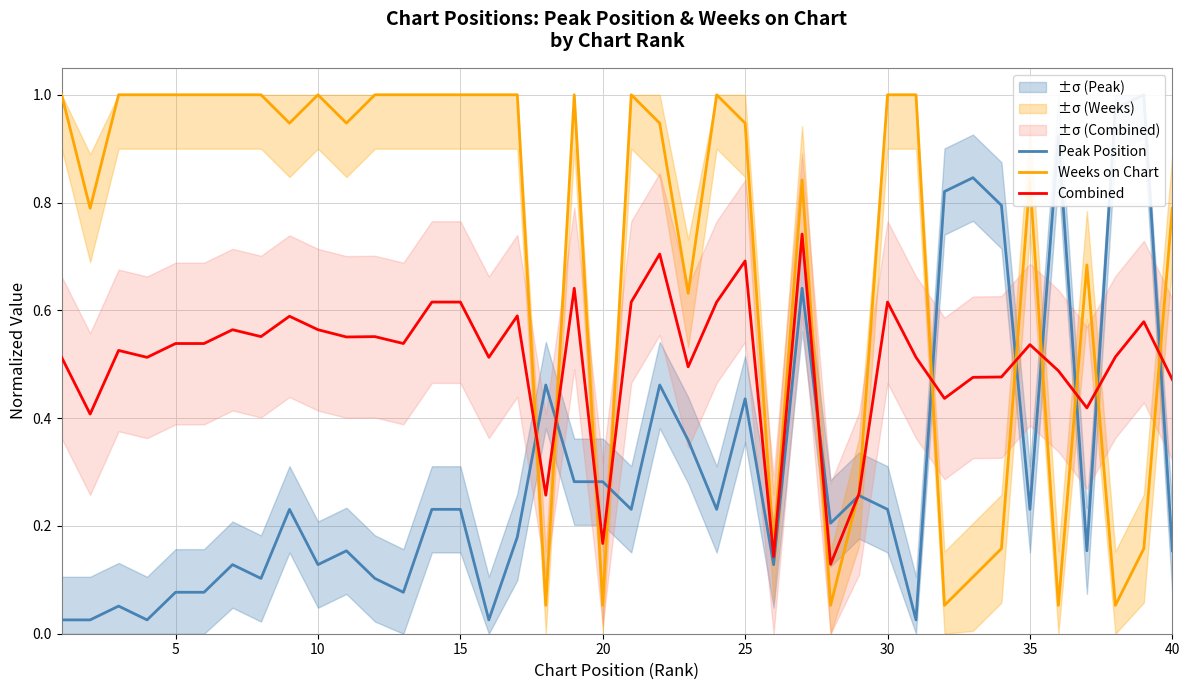

What is the maximum value for Weeks on Chart?

1.0